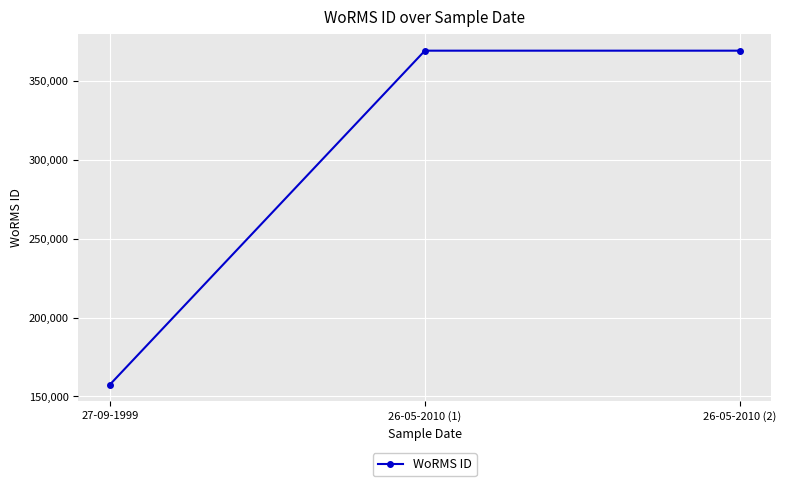

Reading left to right, transcribe all the data shown in this chart.

157466	369378	369378